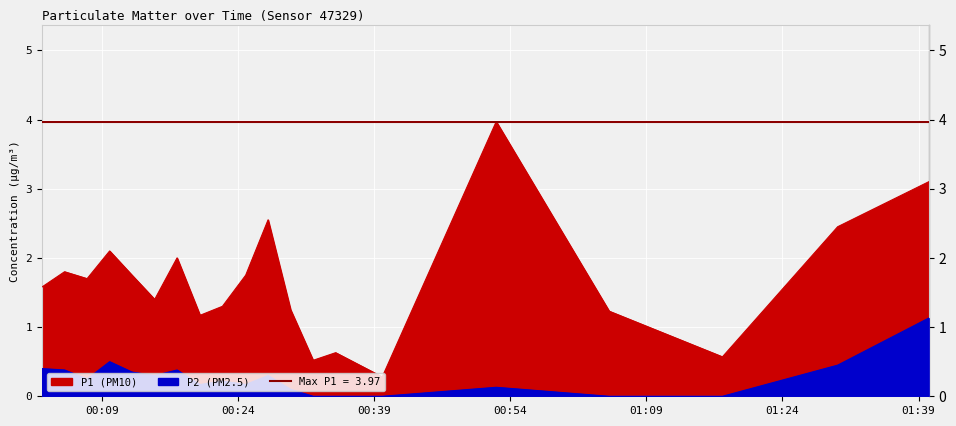

What is the label of the 20th point from the right?

2023-11-21T00:02:23